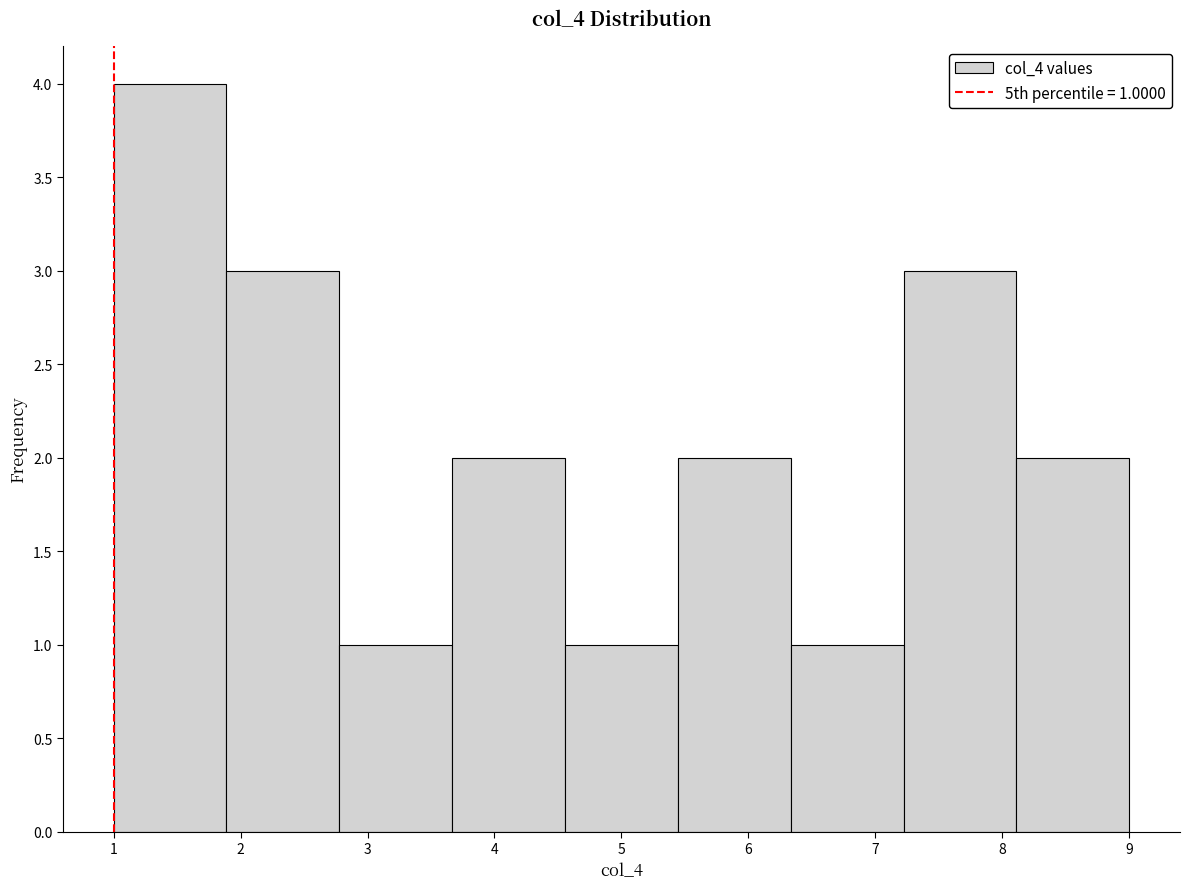

Over which range of the x-axis is the bar tallest?

1.0 to 1.9